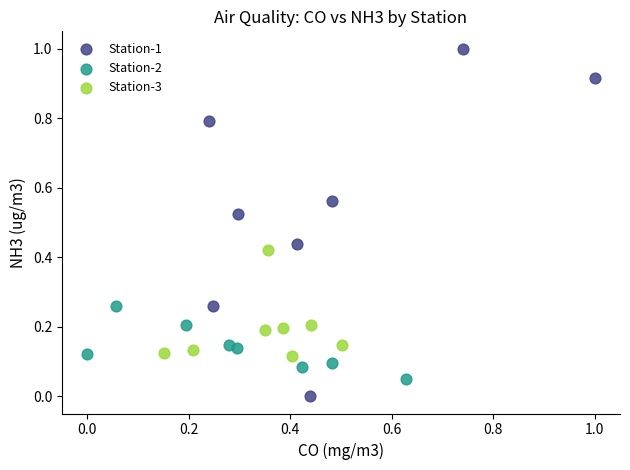

Which series contains the highest Y value?

Station-1